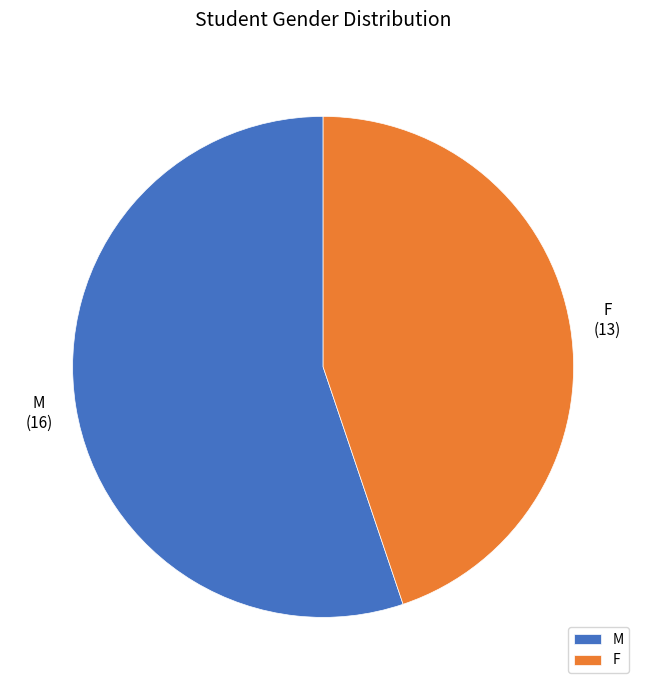

Which has a higher value, F or M?

M